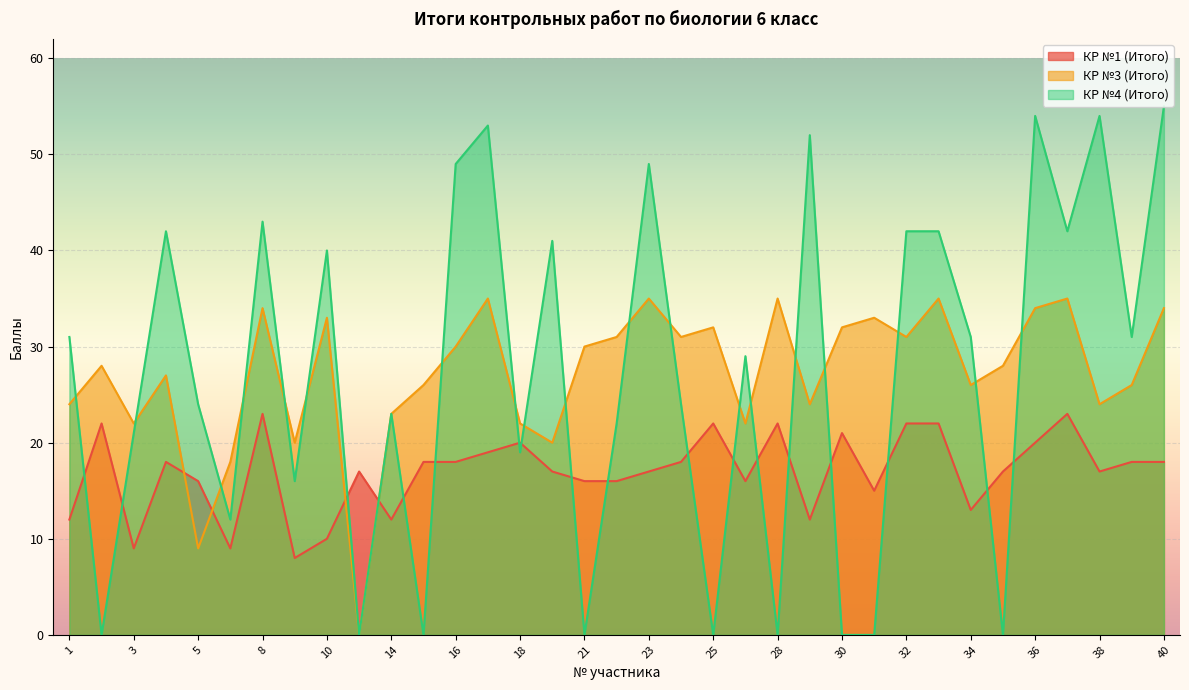

Reading left to right, extract all data points from this chart.

КР №1 (Итого): 1=12	2=22	3=9	4=18	5=16	7=9	8=23	9=8	10=10	13=17	14=12	15=18	16=18	17=19	18=20	19=17	21=16	22=16	23=17	24=18	25=22	27=16	28=22	29=12	30=21	31=15	32=22	33=22	34=13	35=17	36=20	37=23	38=17	39=18	40=18
КР №3 (Итого): 1=24	2=28	3=22	4=27	5=9	7=18	8=34	9=20	10=33	13=0	14=23	15=26	16=30	17=35	18=22	19=20	21=30	22=31	23=35	24=31	25=32	27=22	28=35	29=24	30=32	31=33	32=31	33=35	34=26	35=28	36=34	37=35	38=24	39=26	40=34
КР №4 (Итого): 1=31	2=0	3=21	4=42	5=24	7=12	8=43	9=16	10=40	13=0	14=23	15=0	16=49	17=53	18=19	19=41	21=0	22=22	23=49	24=24	25=0	27=29	28=0	29=52	30=0	31=0	32=42	33=42	34=31	35=0	36=54	37=42	38=54	39=31	40=55